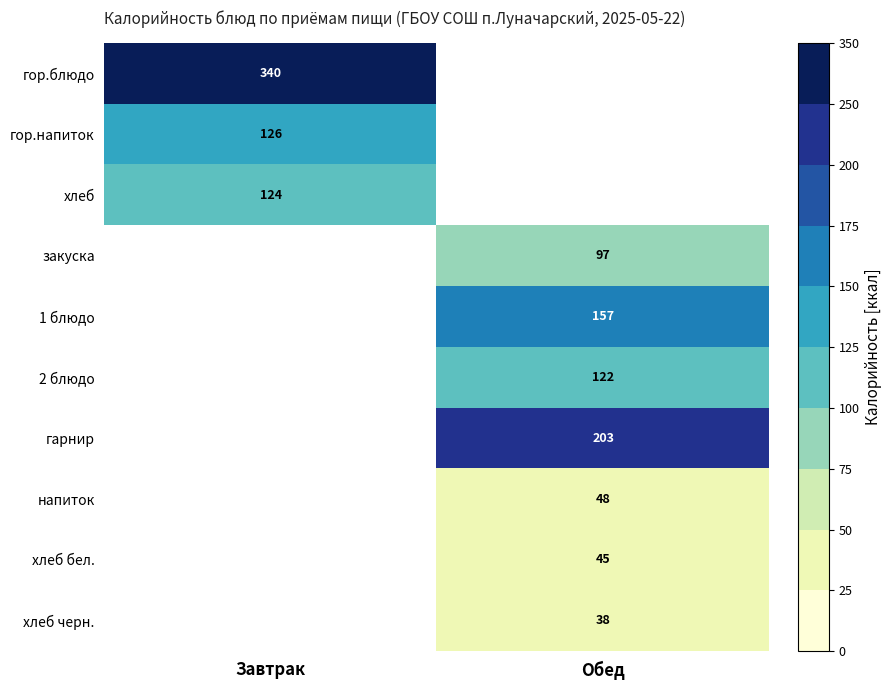

Is the value of гор.напиток at Завтрак greater than the value of напиток at Обед?

Yes